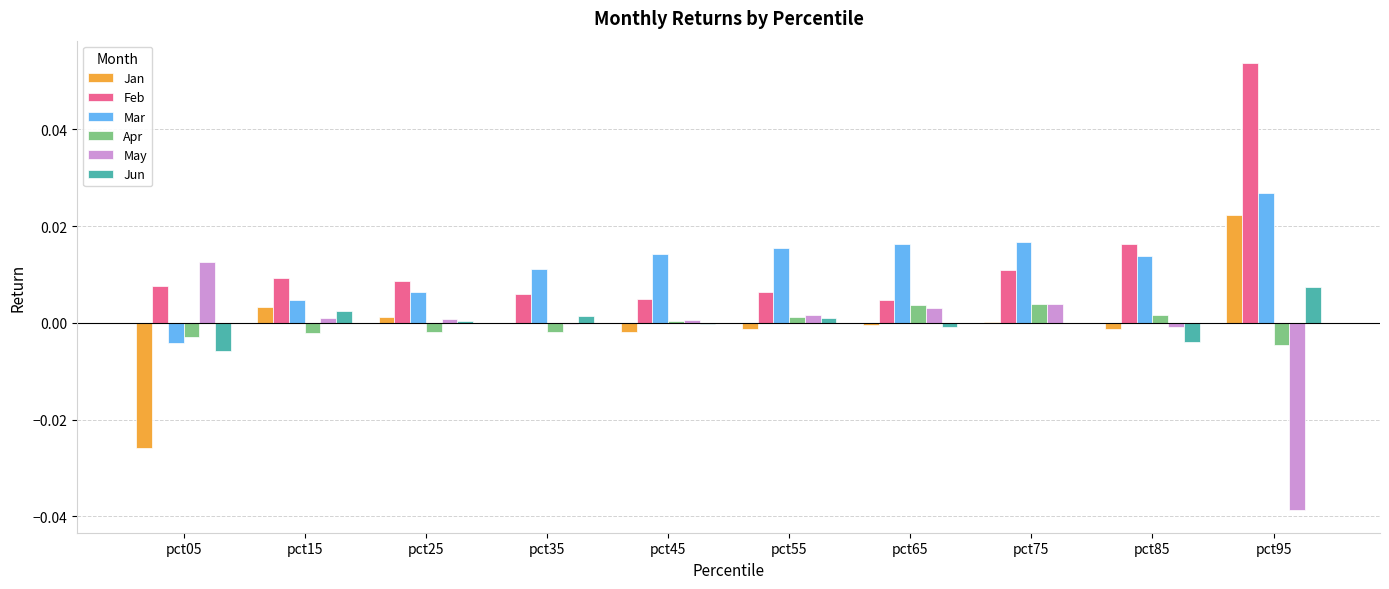

Which series has the largest range (max minus min)?

May